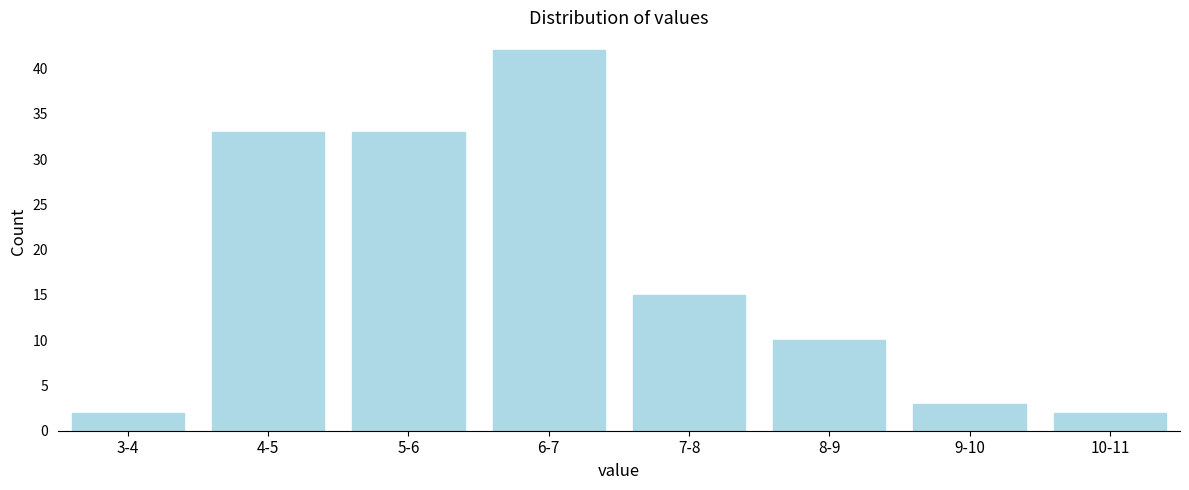

Reading left to right, transcribe all the data shown in this chart.

3-4=2	4-5=33	5-6=33	6-7=42	7-8=15	8-9=10	9-10=3	10-11=2